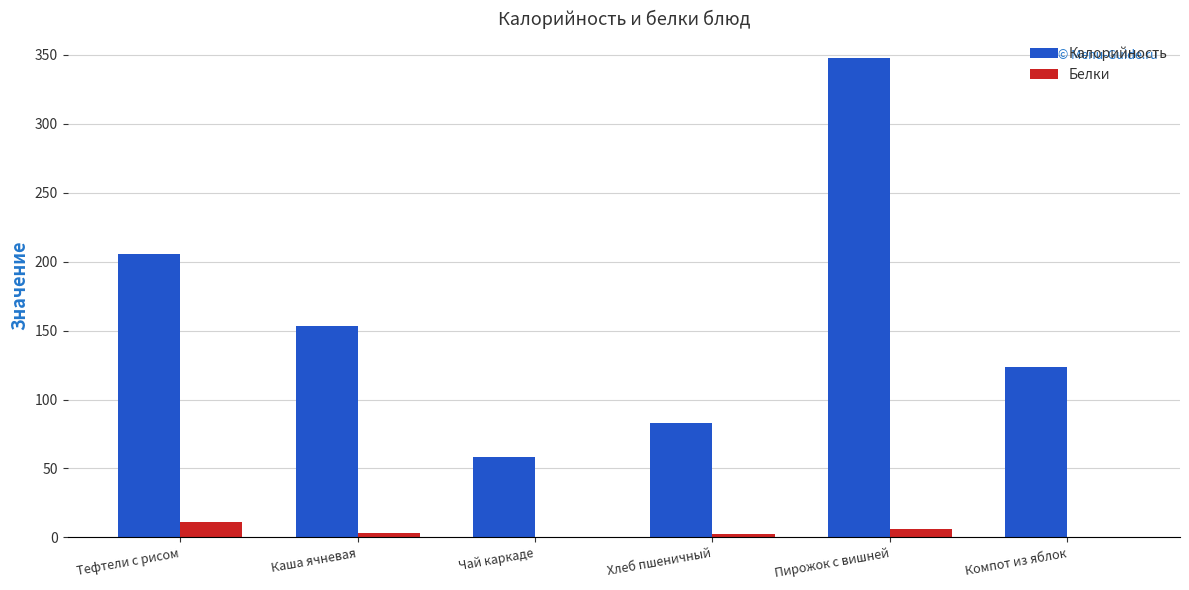

At which category is the sum across all series the highest?

Пирожок с вишней